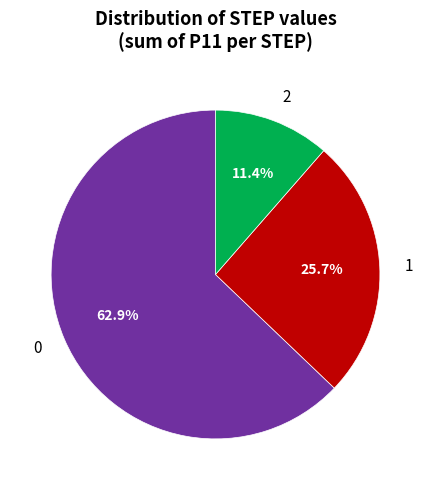

Is there any slice that represents more than half of the pie?

Yes